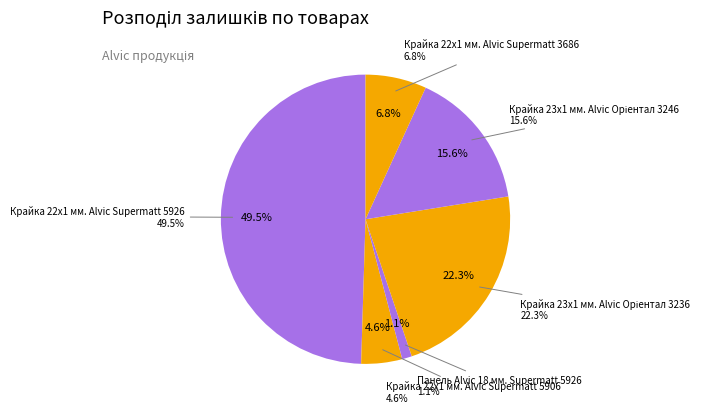

To the nearest percent, what is the average slice percentage?

17%